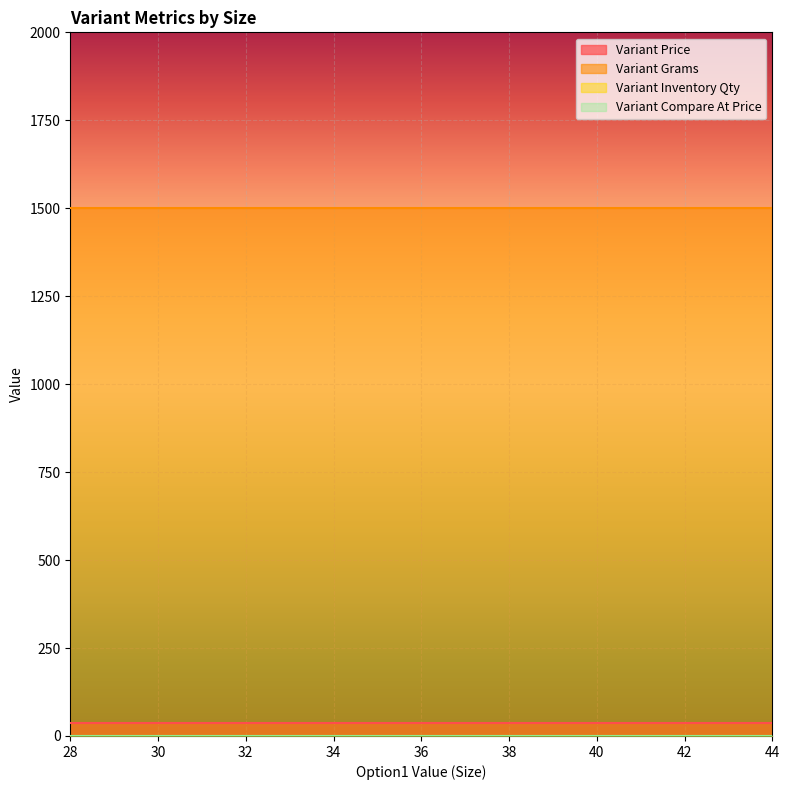

At which category is the sum across all series the highest?

28